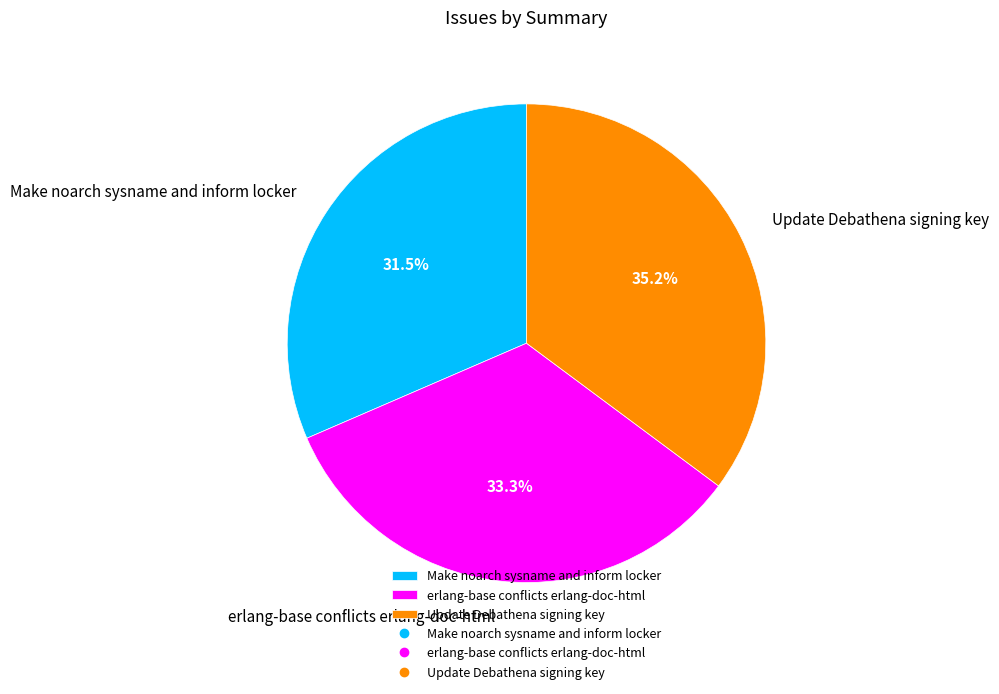

Is there a majority slice in this chart?

No